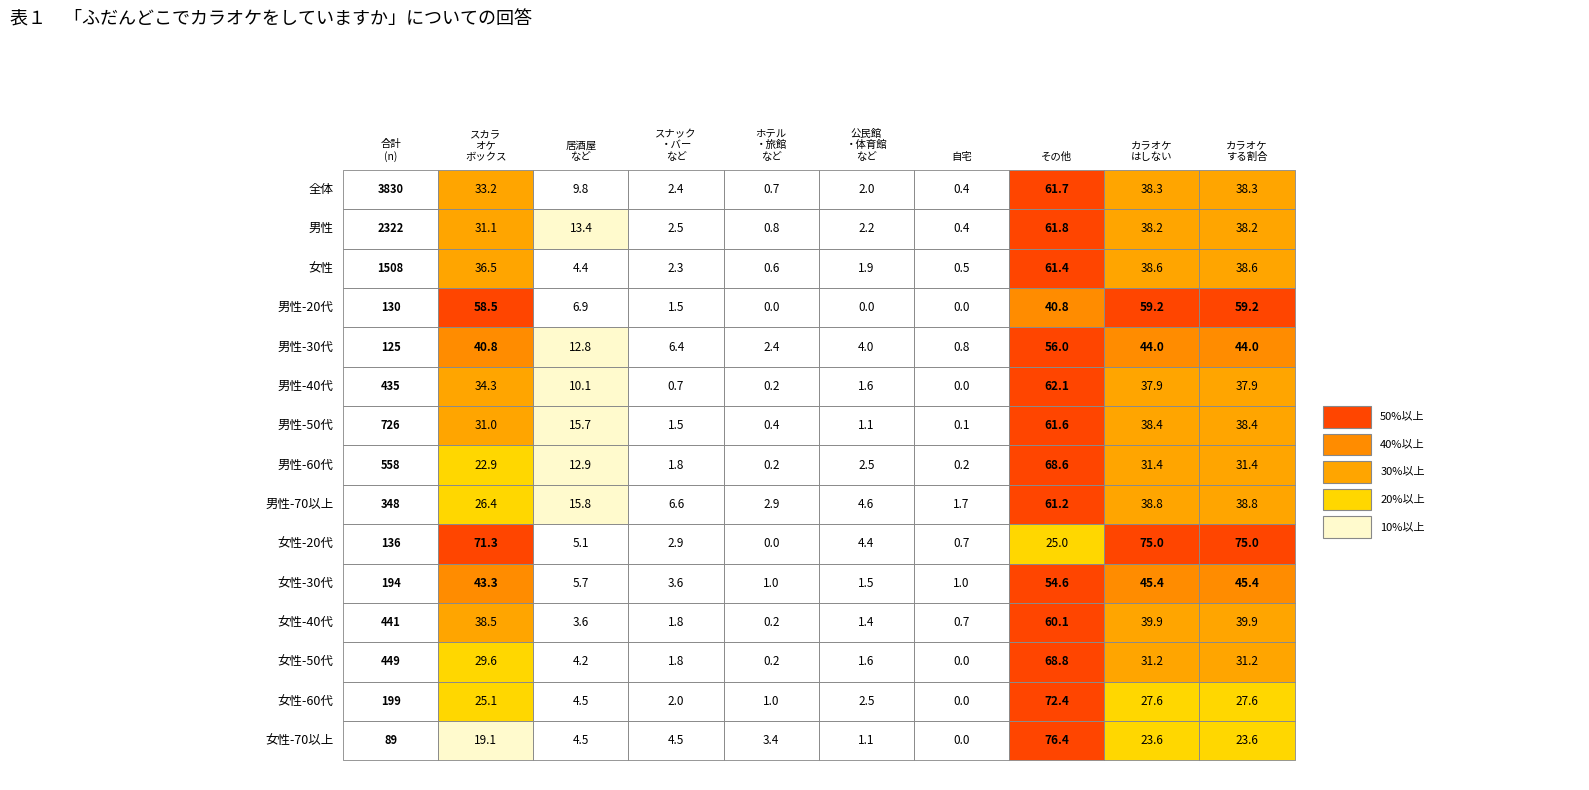

The value of 男性 at 3 is 2.5. True or false?

True